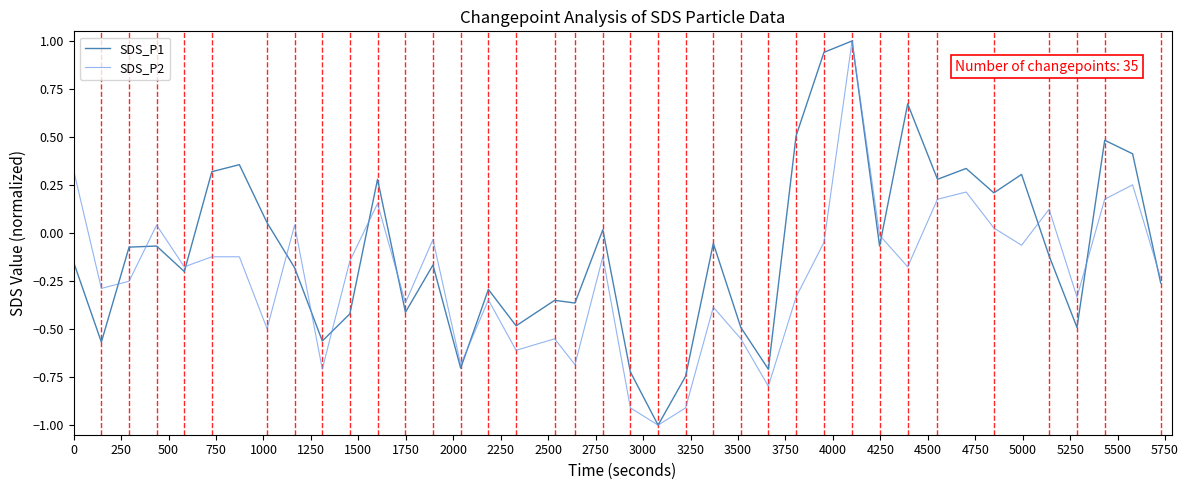

Which series has the largest total across all categories?

SDS_P1